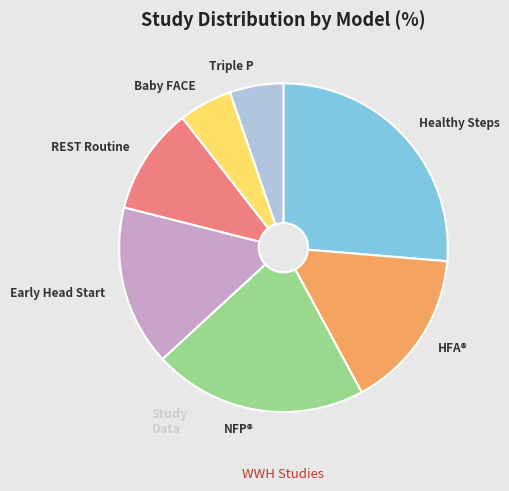

Between Baby FACE and Early Head Start, which is larger?

Early Head Start